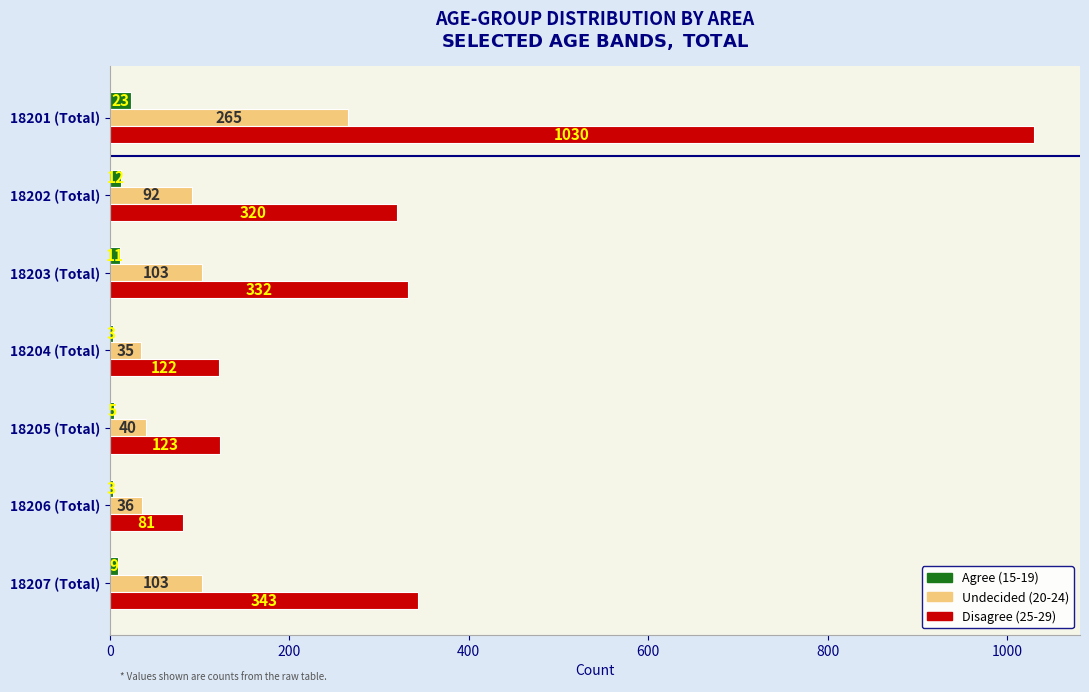

What is the greatest value displayed?

1030